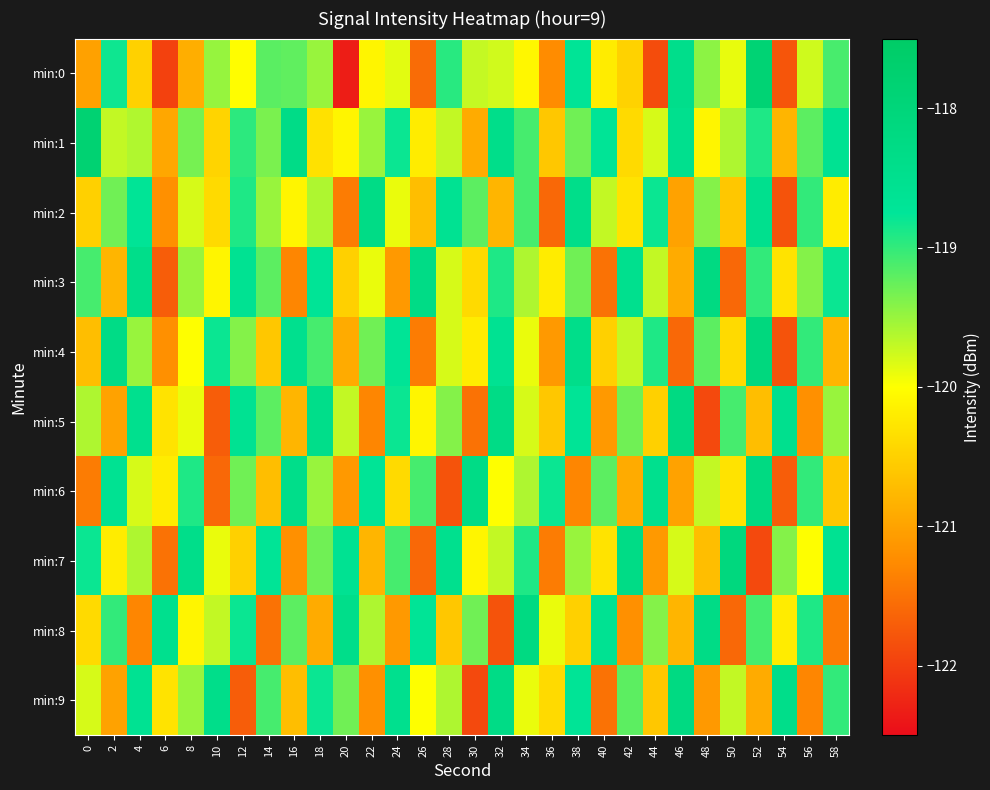

Reading left to right, transcribe all the data shown in this chart.

min:0: 0=-121.0	2=-118.8	4=-120.5	6=-122.0	8=-120.9	10=-119.5	12=-120.0	14=-119.2	16=-119.2	18=-119.5	20=-122.3	22=-120.1	24=-119.9	26=-121.6	28=-119.0	30=-119.7	32=-119.8	34=-120.1	36=-121.2	38=-118.7	40=-120.2	42=-120.5	44=-121.9	46=-118.4	48=-119.4	50=-119.9	52=-117.9	54=-121.8	56=-119.8	58=-119.1
min:1: 0=-117.8	2=-119.7	4=-119.6	6=-120.9	8=-119.3	10=-120.5	12=-119.0	14=-119.4	16=-118.3	18=-120.3	20=-120.1	22=-119.5	24=-118.8	26=-120.2	28=-119.7	30=-120.9	32=-118.4	34=-119.1	36=-120.6	38=-119.3	40=-118.7	42=-120.4	44=-119.8	46=-118.5	48=-120.1	50=-119.6	52=-118.9	54=-120.8	56=-119.2	58=-118.6
min:2: 0=-120.5	2=-119.3	4=-118.7	6=-121.2	8=-119.8	10=-120.4	12=-118.9	14=-119.5	16=-120.1	18=-119.6	20=-121.4	22=-118.3	24=-119.9	26=-120.7	28=-118.6	30=-119.2	32=-120.8	34=-119.1	36=-121.6	38=-118.4	40=-119.7	42=-120.3	44=-118.8	46=-121.0	48=-119.4	50=-120.6	52=-118.5	54=-121.8	56=-119.0	58=-120.2
min:3: 0=-119.1	2=-120.8	4=-118.4	6=-121.7	8=-119.5	10=-120.1	12=-118.6	14=-119.2	16=-121.3	18=-118.7	20=-120.5	22=-119.9	24=-121.1	26=-118.3	28=-119.8	30=-120.4	32=-118.9	34=-119.6	36=-120.2	38=-119.3	40=-121.5	42=-118.5	44=-119.7	46=-120.9	48=-118.2	50=-121.6	52=-119.0	54=-120.3	56=-119.4	58=-118.8
min:4: 0=-120.7	2=-118.3	4=-119.5	6=-121.2	8=-120.0	10=-118.8	12=-119.4	14=-120.6	16=-118.5	18=-119.1	20=-120.9	22=-119.3	24=-118.7	26=-121.4	28=-119.8	30=-120.2	32=-118.6	34=-119.9	36=-121.1	38=-118.4	40=-120.5	42=-119.7	44=-118.9	46=-121.6	48=-119.2	50=-120.4	52=-118.1	54=-121.8	56=-119.0	58=-120.8
min:5: 0=-119.6	2=-121.0	4=-118.5	6=-120.3	8=-119.9	10=-121.7	12=-118.6	14=-119.2	16=-120.8	18=-118.4	20=-119.7	22=-121.3	24=-118.8	26=-120.1	28=-119.4	30=-121.5	32=-118.3	34=-119.8	36=-120.6	38=-118.7	40=-121.1	42=-119.3	44=-120.5	46=-118.2	48=-121.9	50=-119.1	52=-120.7	54=-118.5	56=-121.2	58=-119.5
min:6: 0=-121.4	2=-118.6	4=-119.8	6=-120.2	8=-118.9	10=-121.6	12=-119.3	14=-120.7	16=-118.4	18=-119.5	20=-121.1	22=-118.7	24=-120.4	26=-119.1	28=-121.8	30=-118.3	32=-120.0	34=-119.6	36=-118.8	38=-121.3	40=-119.2	42=-120.9	44=-118.5	46=-121.0	48=-119.7	50=-120.3	52=-118.2	54=-121.7	56=-119.0	58=-120.6
min:7: 0=-118.8	2=-120.2	4=-119.6	6=-121.5	8=-118.4	10=-119.9	12=-120.5	14=-118.7	16=-121.2	18=-119.3	20=-118.6	22=-120.8	24=-119.1	26=-121.6	28=-118.5	30=-120.1	32=-119.7	34=-118.9	36=-121.4	38=-119.5	40=-120.3	42=-118.3	44=-121.1	46=-119.8	48=-120.7	50=-118.1	52=-121.9	54=-119.4	56=-120.0	58=-118.6
min:8: 0=-120.4	2=-119.0	4=-121.3	6=-118.5	8=-120.1	10=-119.7	12=-118.8	14=-121.5	16=-119.2	18=-120.9	20=-118.4	22=-119.6	24=-121.1	26=-118.7	28=-120.6	30=-119.3	32=-121.8	34=-118.2	36=-119.9	38=-120.5	40=-118.6	42=-121.2	44=-119.4	46=-120.8	48=-118.3	50=-121.6	52=-119.1	54=-120.2	56=-118.9	58=-121.4
min:9: 0=-119.8	2=-121.0	4=-118.6	6=-120.3	8=-119.5	10=-118.4	12=-121.7	14=-119.1	16=-120.7	18=-118.8	20=-119.3	22=-121.2	24=-118.5	26=-120.0	28=-119.6	30=-121.9	32=-118.3	34=-119.9	36=-120.4	38=-118.7	40=-121.5	42=-119.2	44=-120.6	46=-118.2	48=-121.1	50=-119.7	52=-120.9	54=-118.4	56=-121.3	58=-119.0